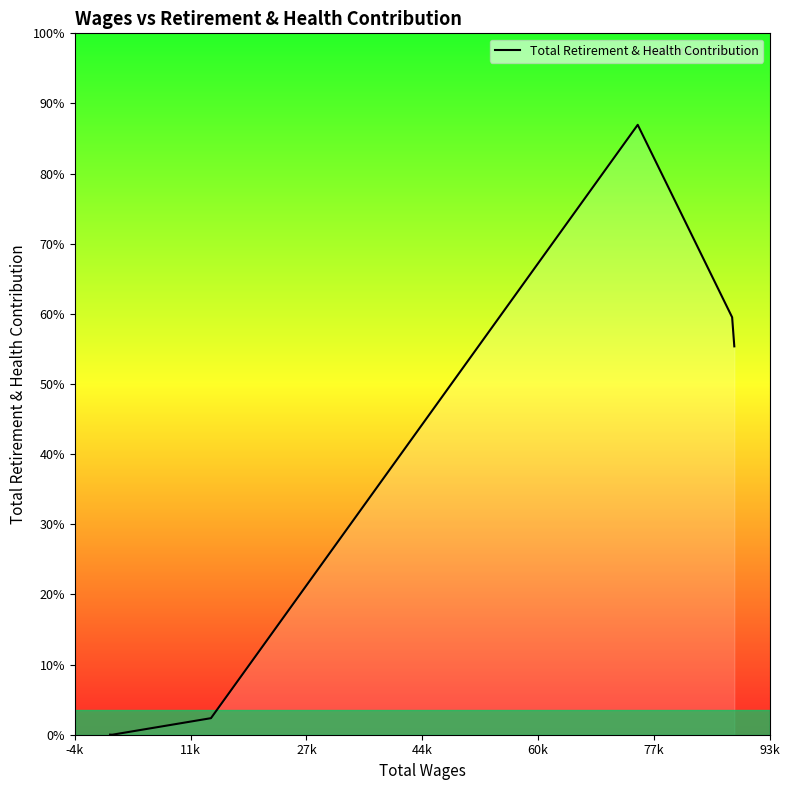

Does the chart have visible grid lines?

No